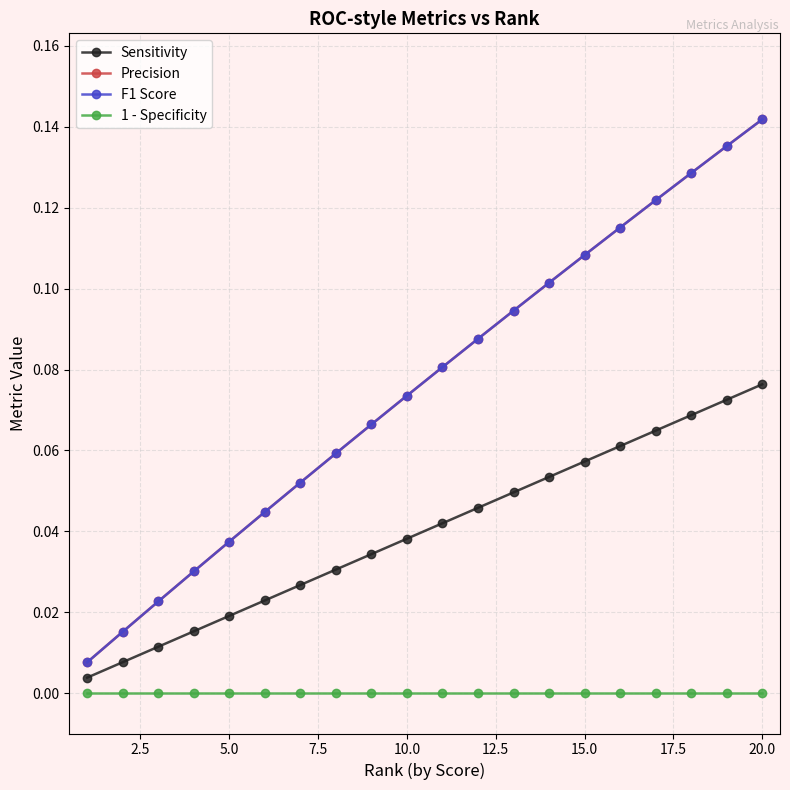

Is this an area chart (filled region under the line)?

No